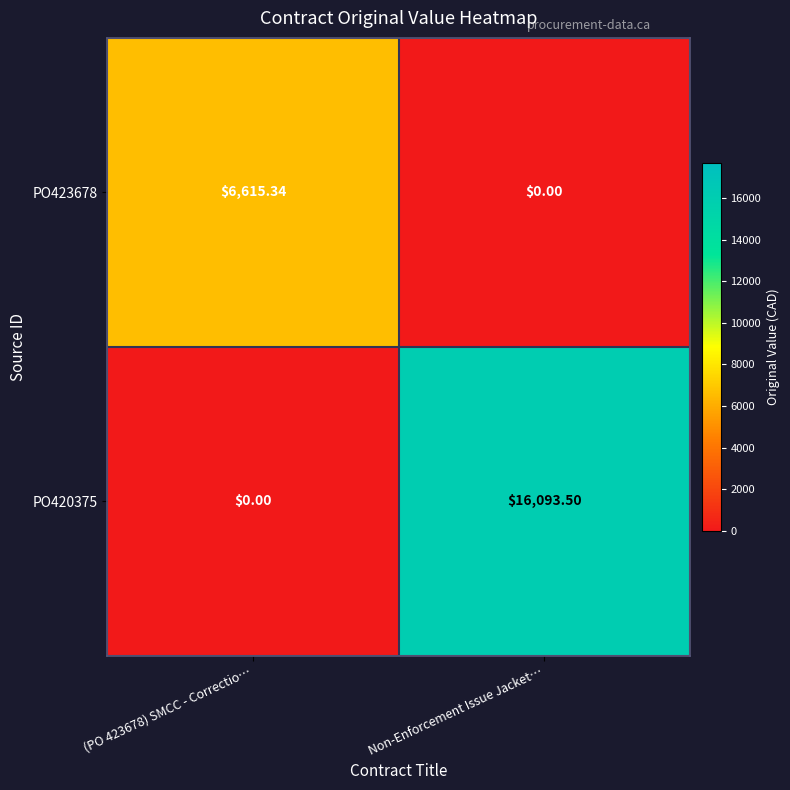

At which category is the sum across all series the highest?

Non-Enforcement Issue Jacket…